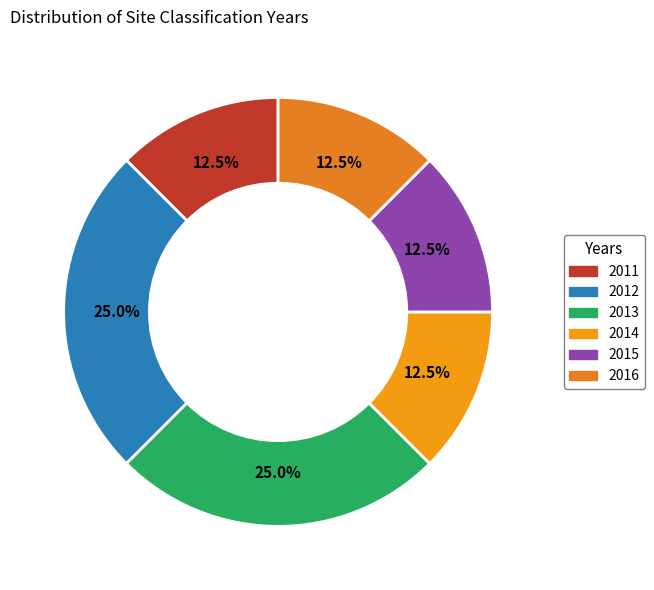

Rank the categories by value from lowest to highest.

2011, 2014, 2015, 2016, 2012, 2013